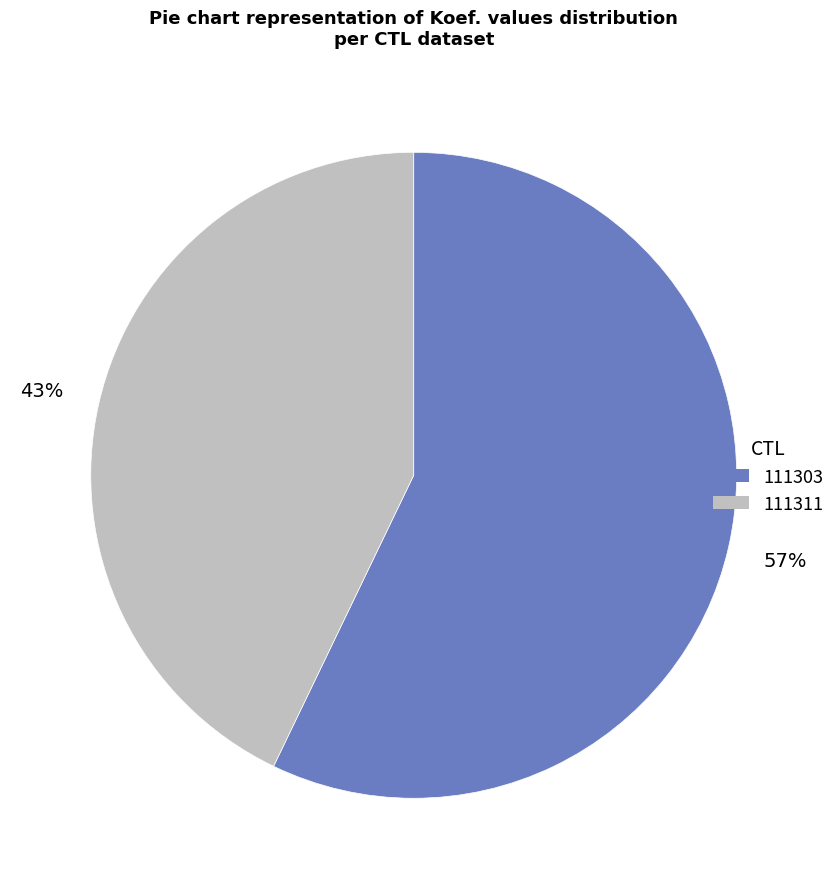

Is it true that 111311 is 32% of the pie?

False